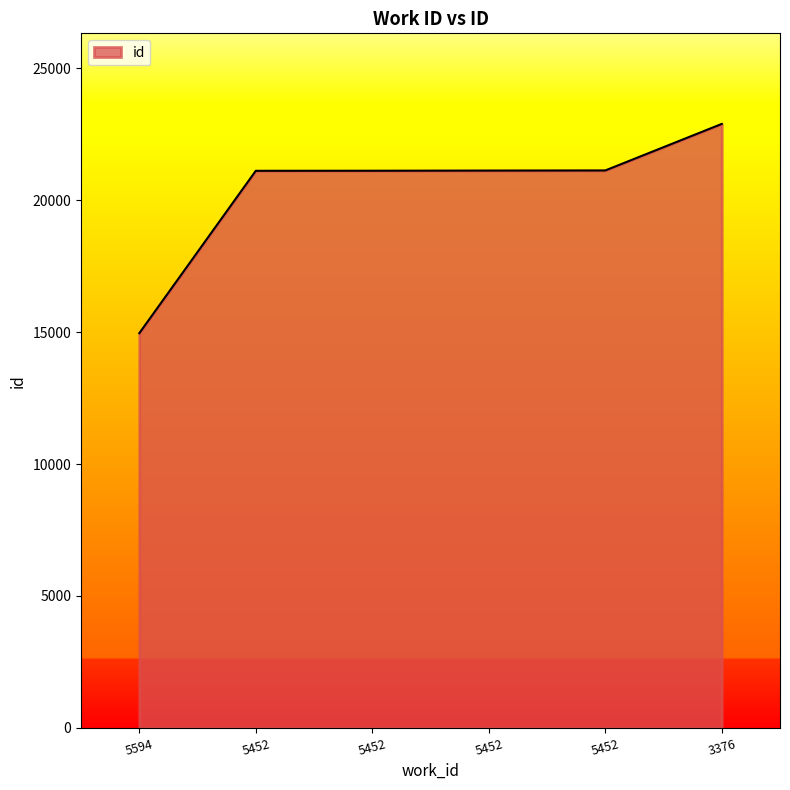

Reading right to left, transcribe all the data shown in this chart.

22890	21126	21121	21115	21113	14957